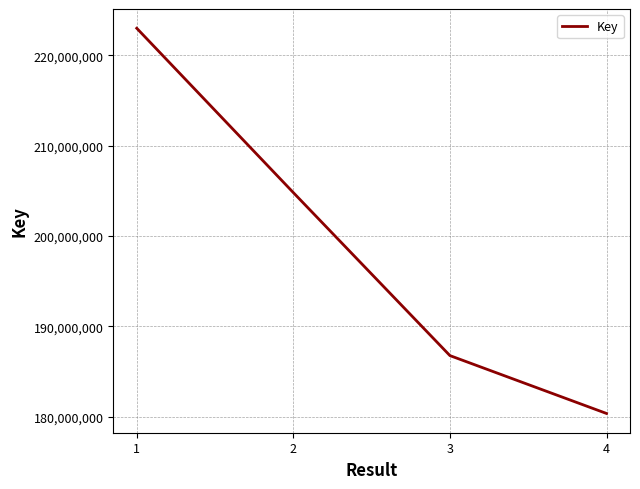

Between 3 and 4, which is larger?

3